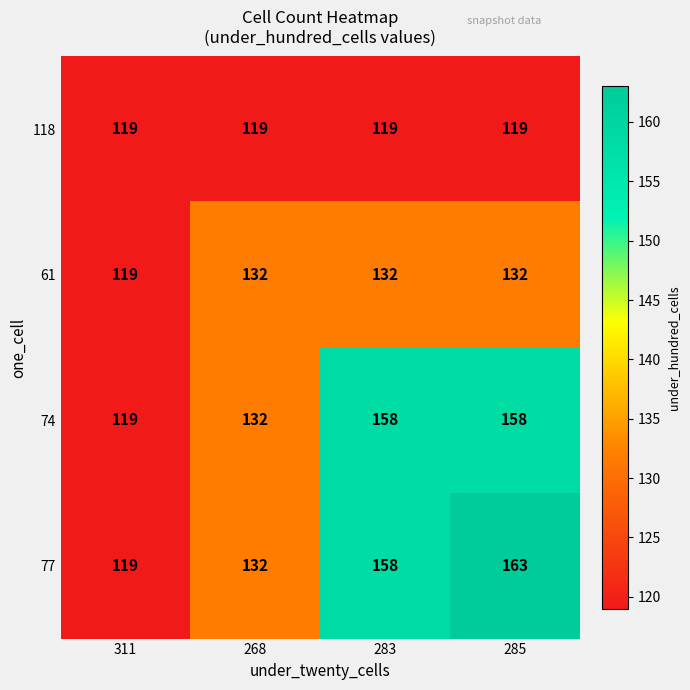

What is the average value of the 118 series?

119